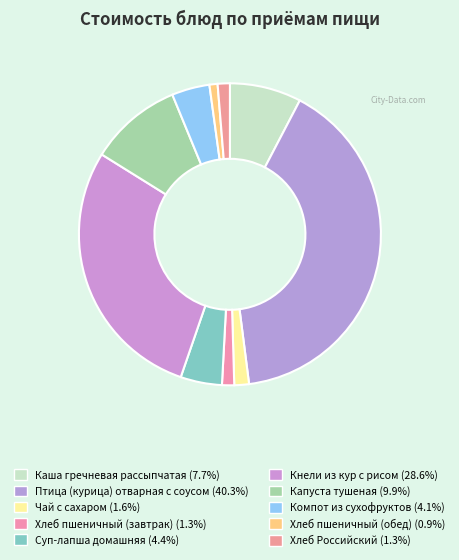

The Компот из сухофруктов slice represents 4% of the pie. True or false?

True